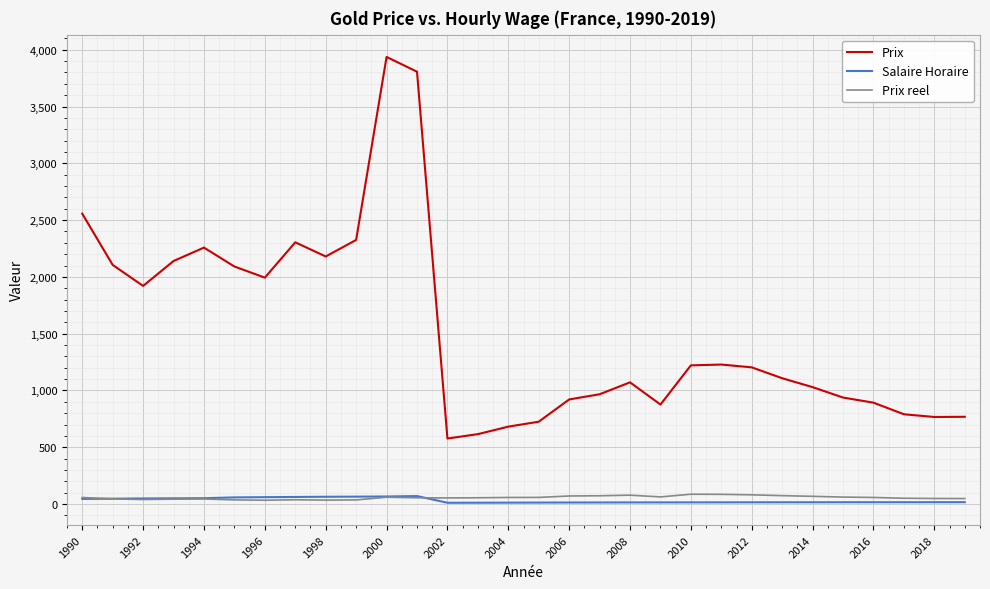

Which series has the widest spread of values?

Prix